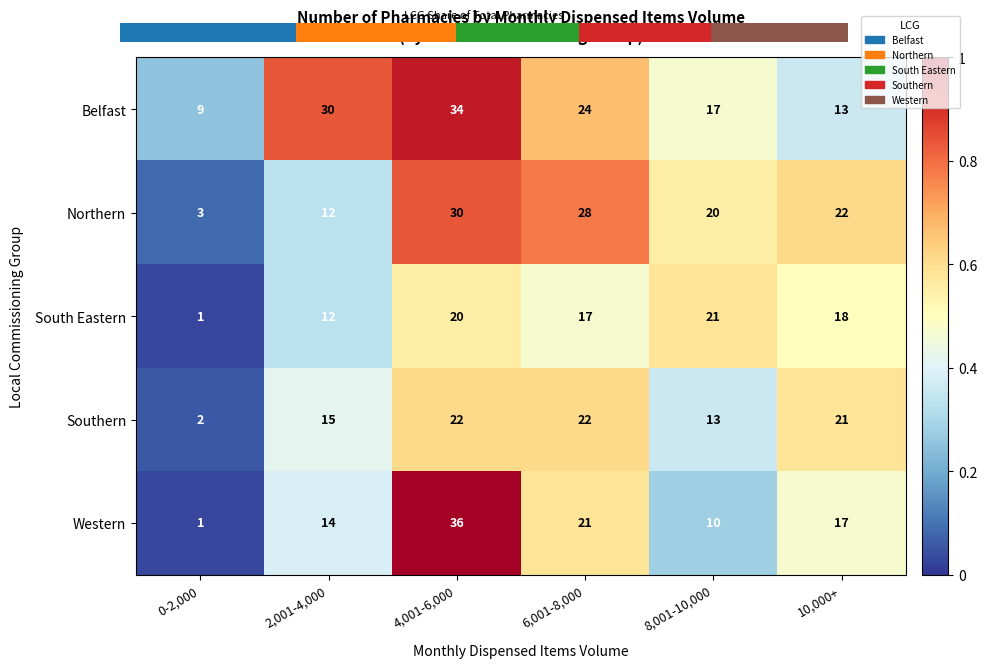

Between 10,000+ and 2,001-4,000, which is larger?

2,001-4,000